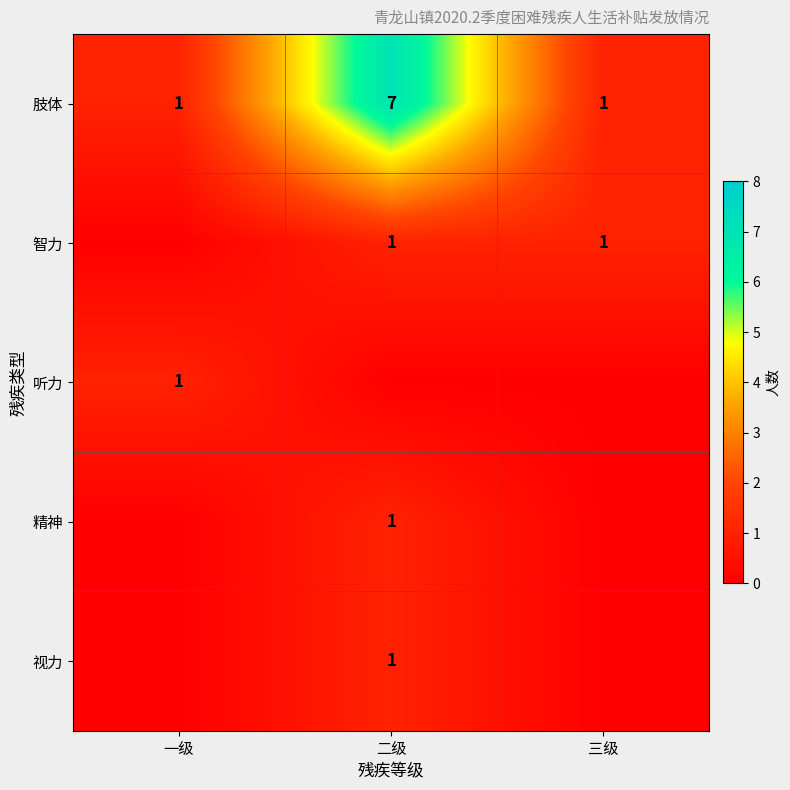

What is the sum of all 肢体 values?

9